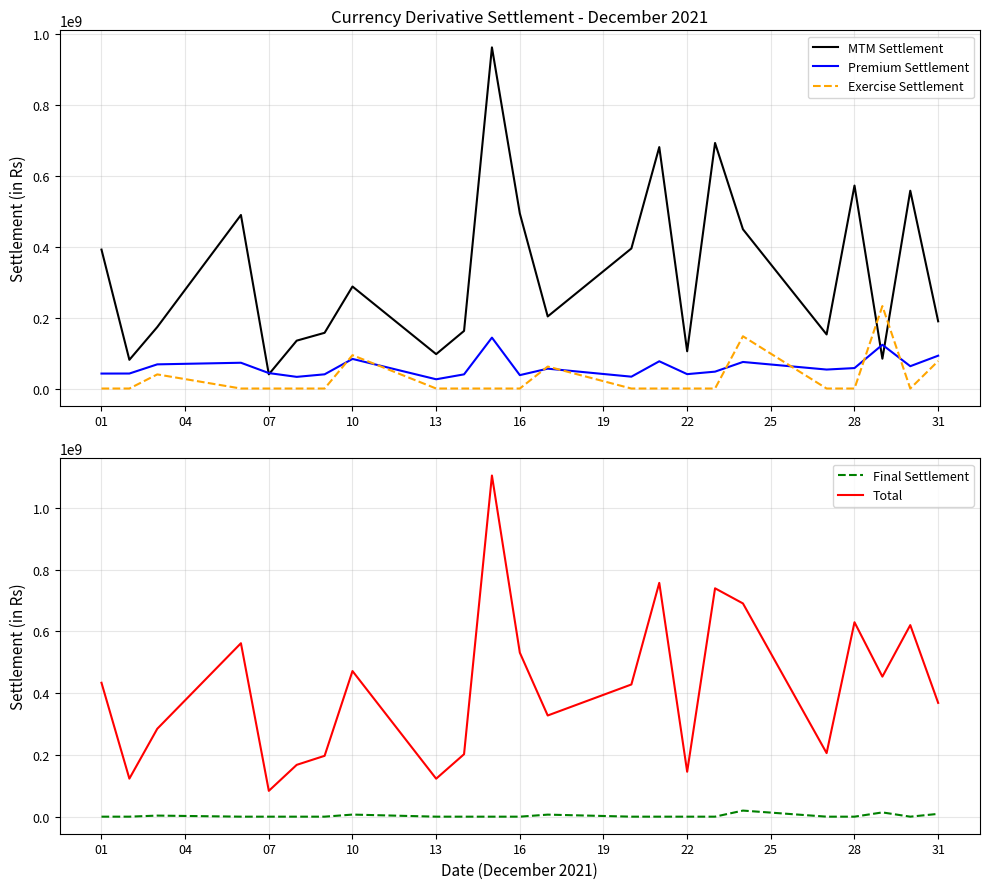

How many intersections are there between Exercise Settlement and MTM Settlement?

2